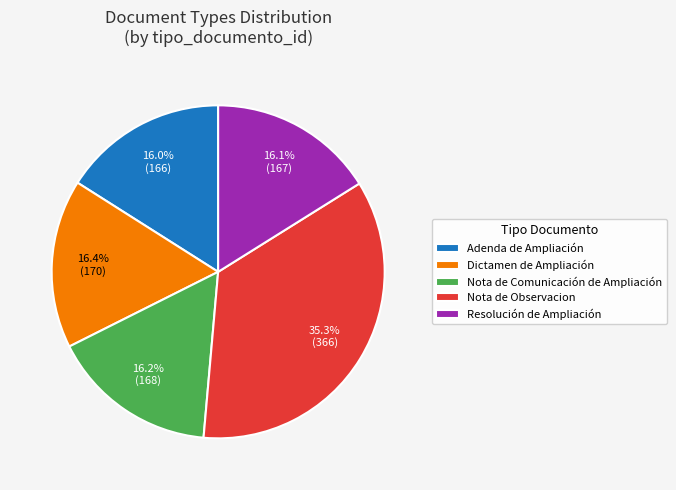

Count the number of slices in the pie.

5